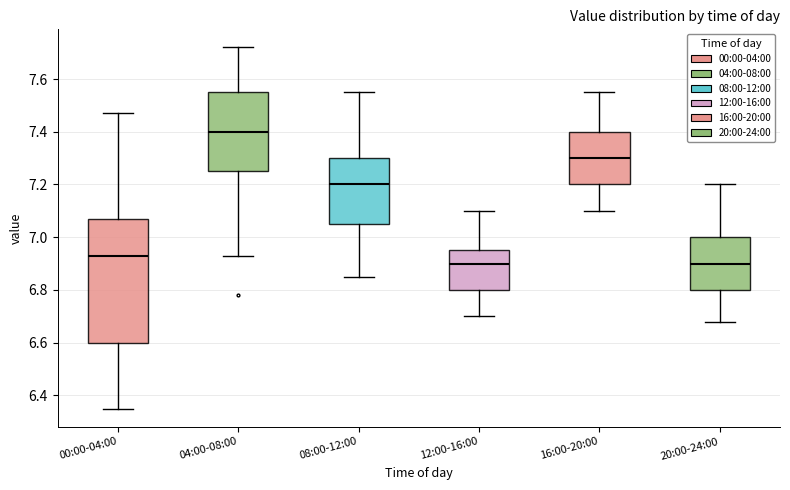

Reading left to right, read every box against the y-axis: the position of its median line, the range the box covers, and the ends of its whiskers. The values are not printed on the chart, so give them approximately, as read against the axis.

00:00-04:00: median 6.94, box 6.60 to 7.08, whiskers 6.36 to 7.48
04:00-08:00: median 7.40, box 7.26 to 7.56, whiskers 6.94 to 7.72
08:00-12:00: median 7.20, box 7.06 to 7.30, whiskers 6.86 to 7.56
12:00-16:00: median 6.90, box 6.80 to 6.96, whiskers 6.70 to 7.10
16:00-20:00: median 7.30, box 7.20 to 7.40, whiskers 7.10 to 7.56
20:00-24:00: median 6.90, box 6.80 to 7.00, whiskers 6.68 to 7.20